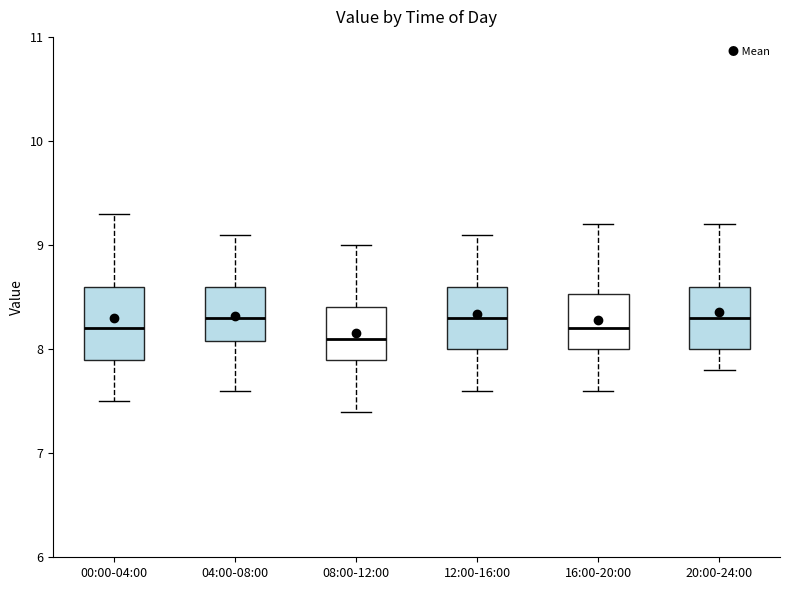

Reading left to right, read every box against the y-axis: the position of its median line, the range the box covers, and the ends of its whiskers. The values are not printed on the chart, so give them approximately, as read against the axis.

00:00-04:00: median 8.2, box 7.9 to 8.6, whiskers 7.5 to 9.3
04:00-08:00: median 8.3, box 8.1 to 8.6, whiskers 7.6 to 9.1
08:00-12:00: median 8.1, box 7.9 to 8.4, whiskers 7.4 to 9.0
12:00-16:00: median 8.3, box 8.0 to 8.6, whiskers 7.6 to 9.1
16:00-20:00: median 8.2, box 8.0 to 8.5, whiskers 7.6 to 9.2
20:00-24:00: median 8.3, box 8.0 to 8.6, whiskers 7.8 to 9.2